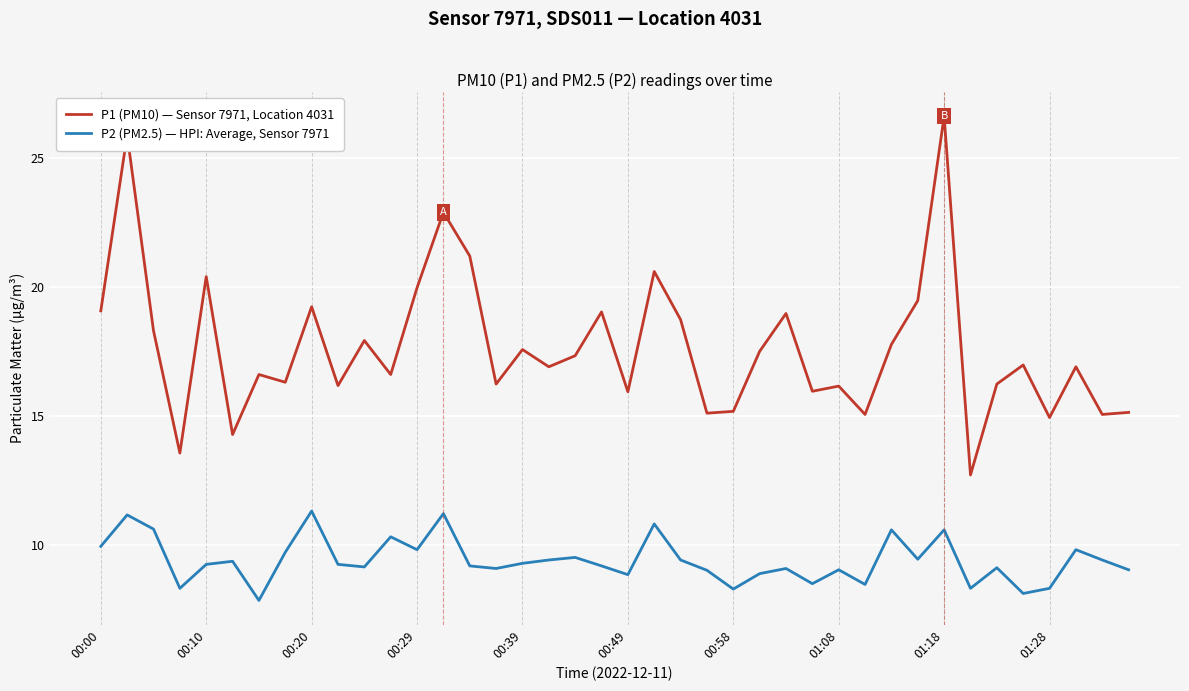

What is the minimum value for P2 (PM2.5) — HPI: Average, Sensor 7971?

7.8